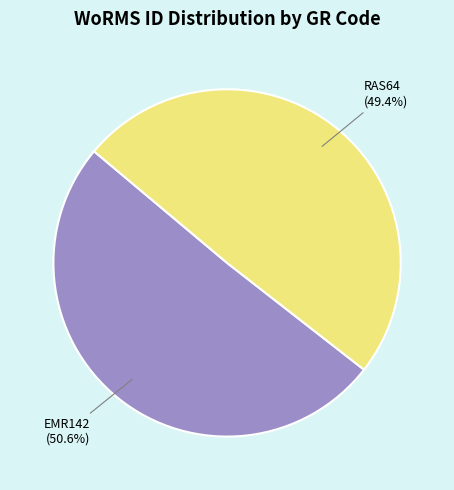

Is there a majority slice in this chart?

Yes